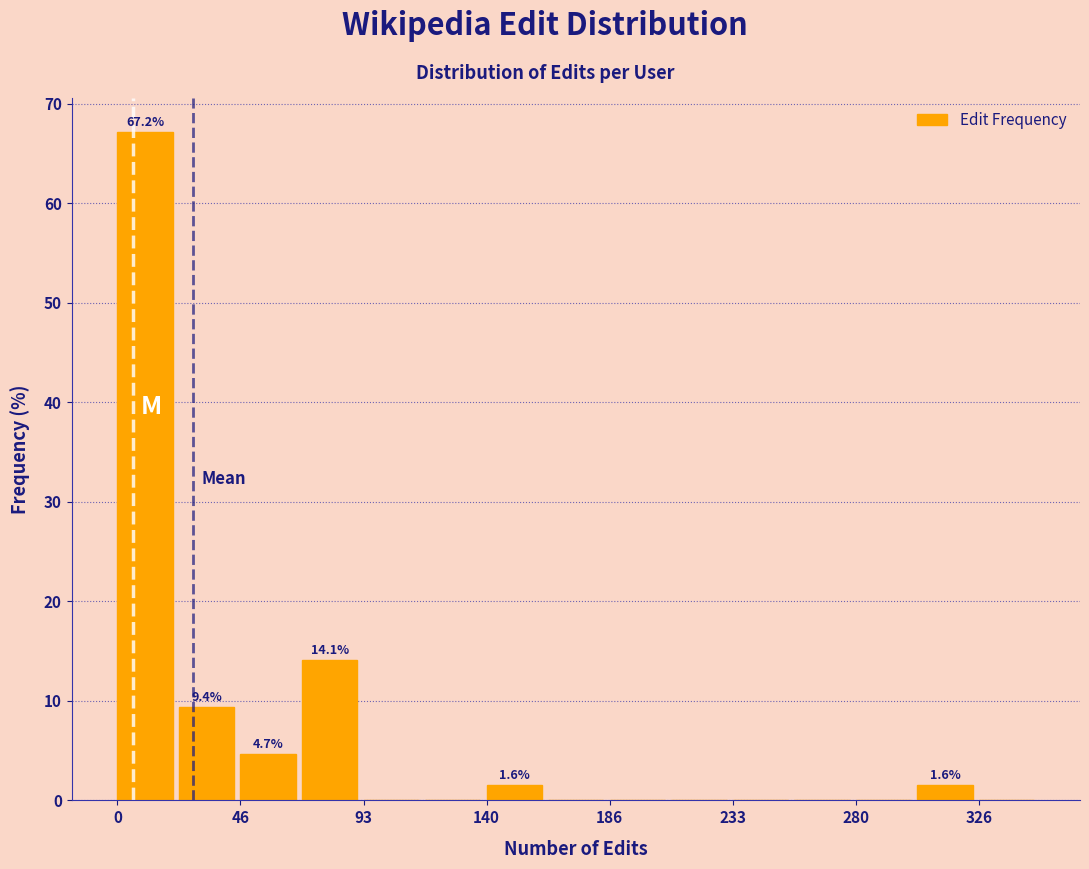

Over which range of the x-axis is the bar tallest?

0 to 25